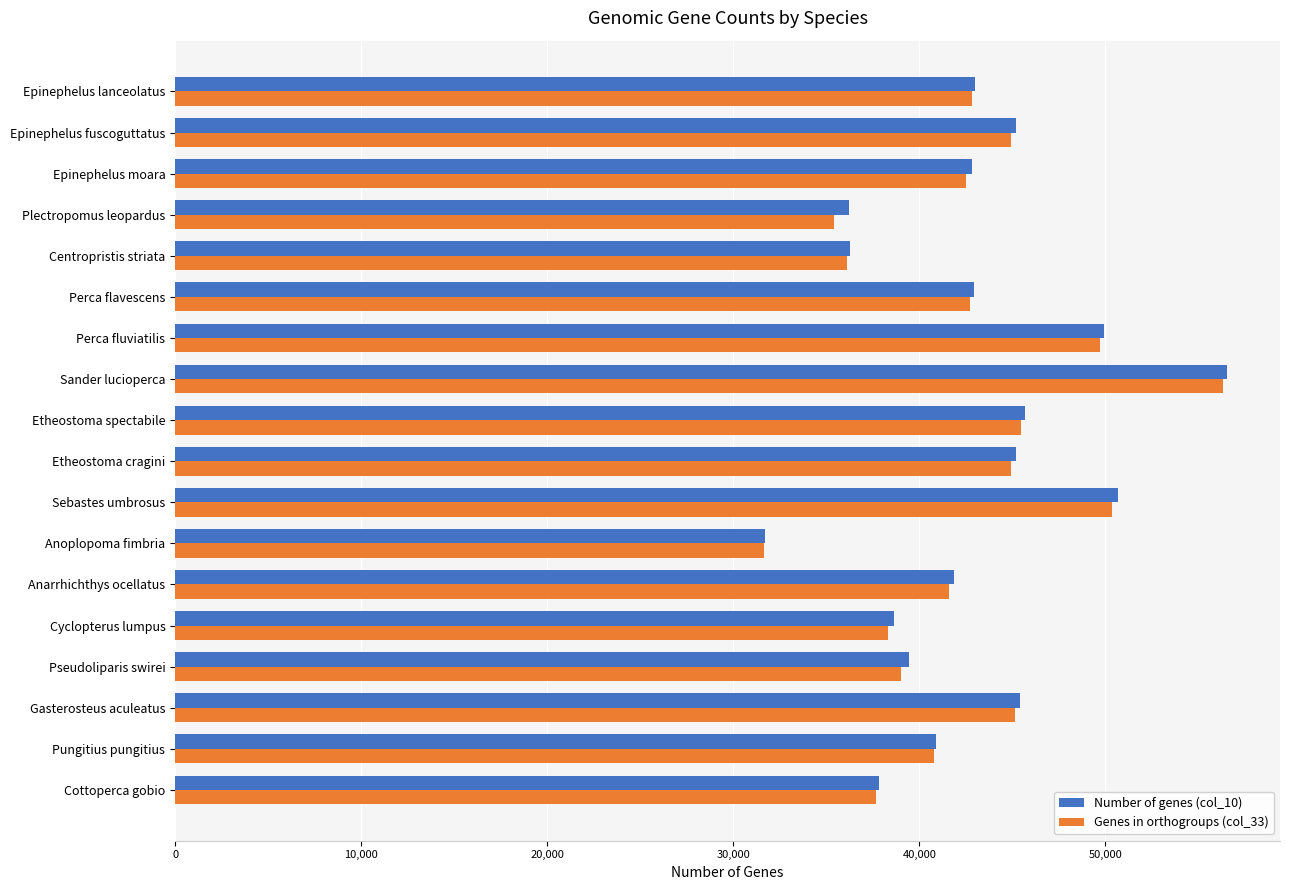

Which series has the widest spread of values?

Number of genes (col_10)